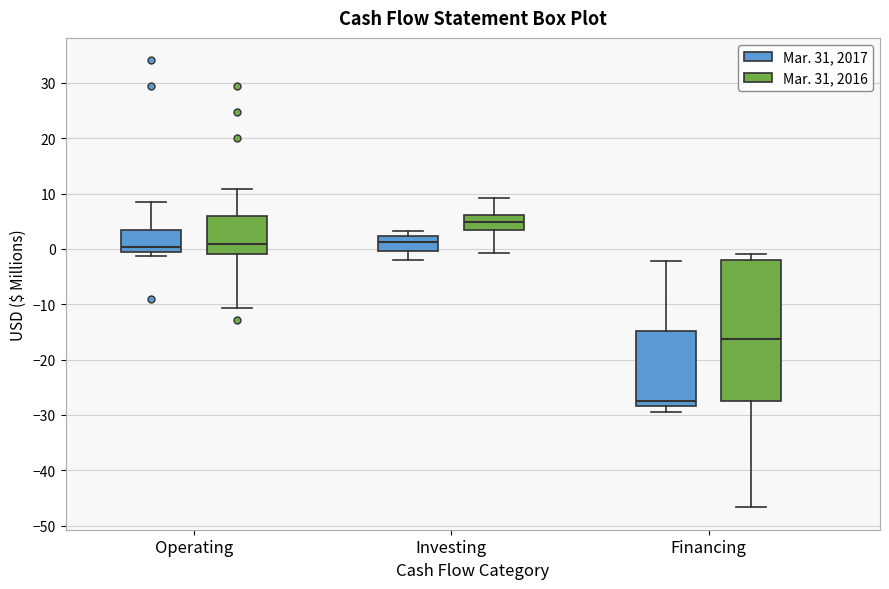

Reading left to right, read every box against the y-axis: the position of its median line, the range the box covers, and the ends of its whiskers. The values are not printed on the chart, so give them approximately, as read against the axis.

Operating (Mar. 31, 2017): median 0 (just above the box's lower edge), box 0 to 3, whiskers -1 to 8
Operating (Mar. 31, 2016): median 1, box -1 to 6, whiskers -11 to 11
Investing (Mar. 31, 2017): median 1, box 0 to 2, whiskers -2 to 3
Investing (Mar. 31, 2016): median 5, box 3 to 6, whiskers -1 to 9
Financing (Mar. 31, 2017): median -27, box -28 to -15, whiskers -29 to -2
Financing (Mar. 31, 2016): median -16, box -27 to -2, whiskers -47 to -1